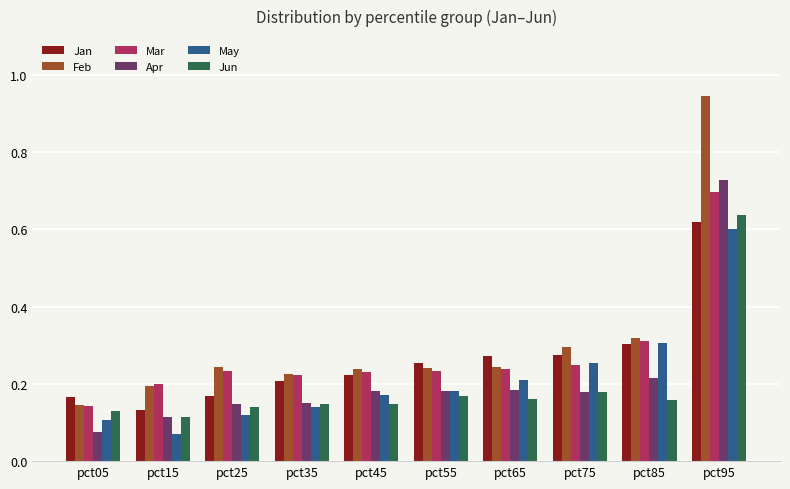

Which series has the largest range (max minus min)?

Feb